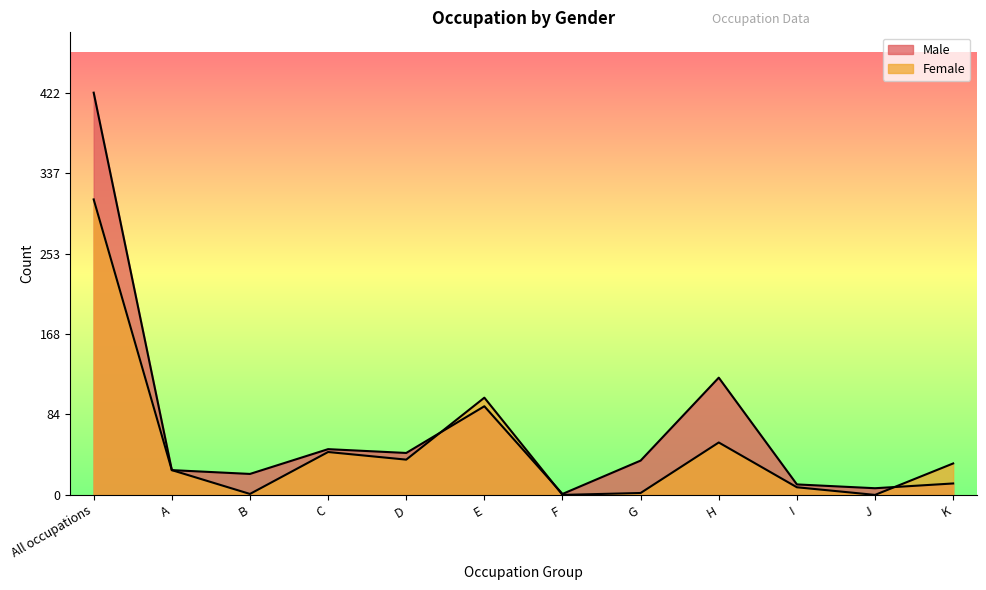

How many intersections are there between Female and Male?

3